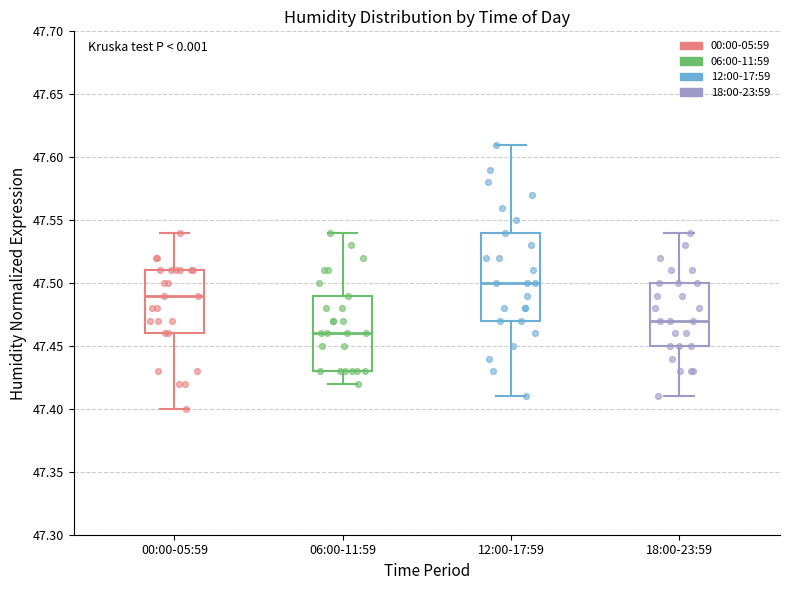

Comparing the boxes themselves (not the whiskers), which one is the tallest?

12:00-17:59